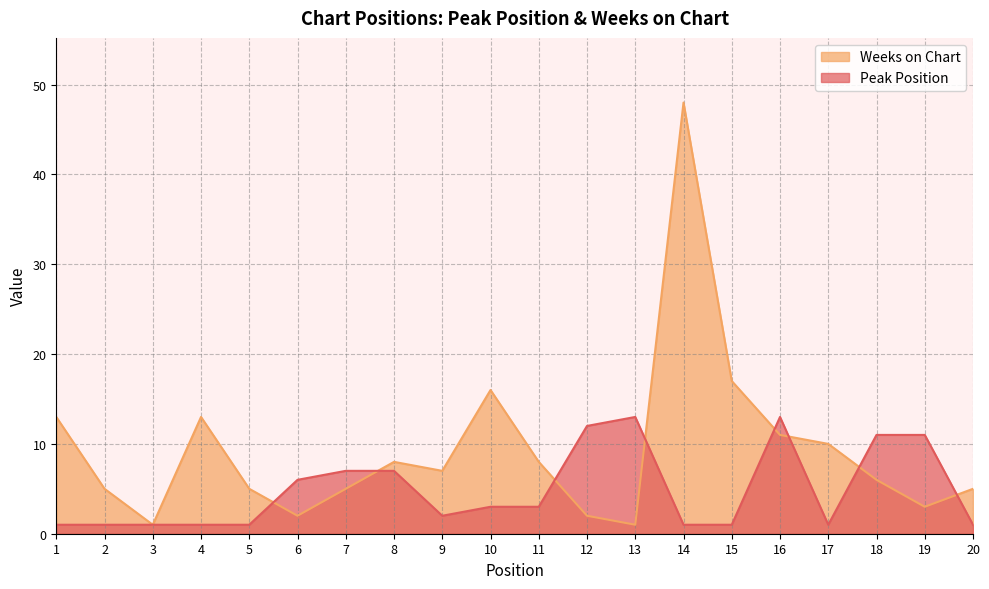

In Peak Position, how many points are lower than both neighbors (excluding endpoints)?

2